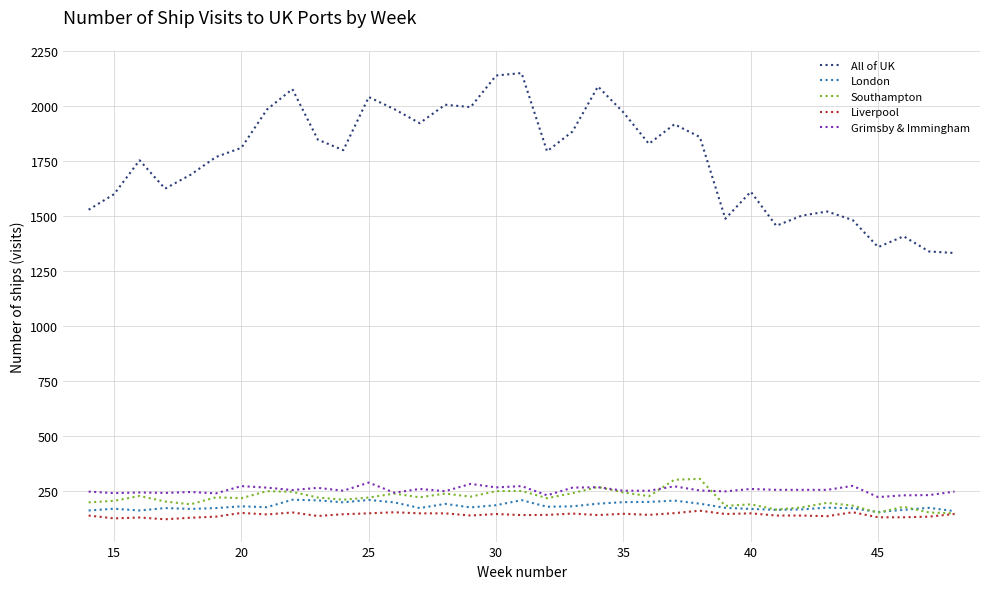

What is the minimum value for Southampton?

147